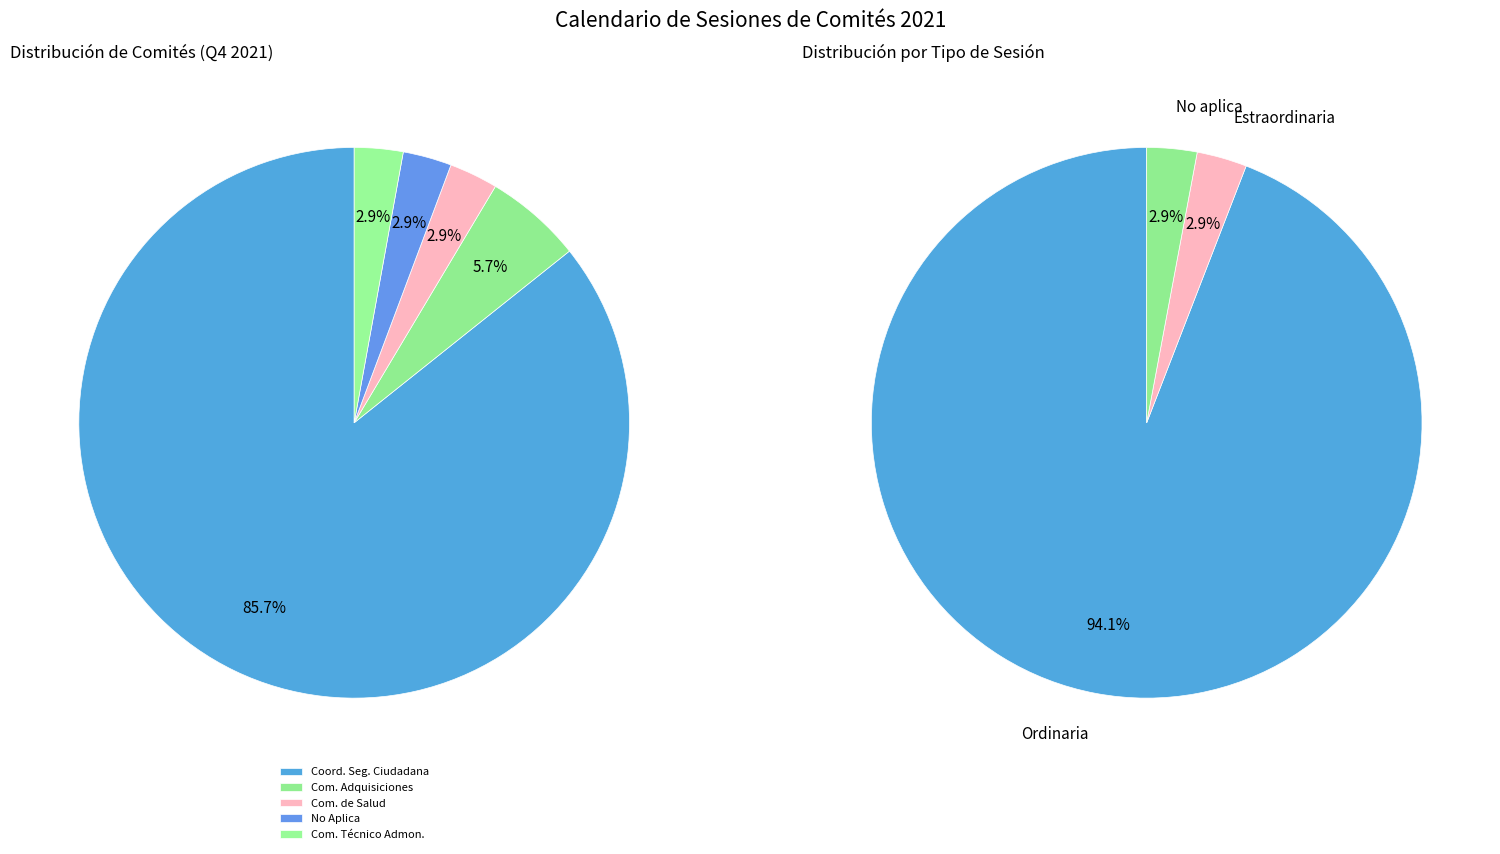

To the nearest percent, what is the average slice percentage?

20%